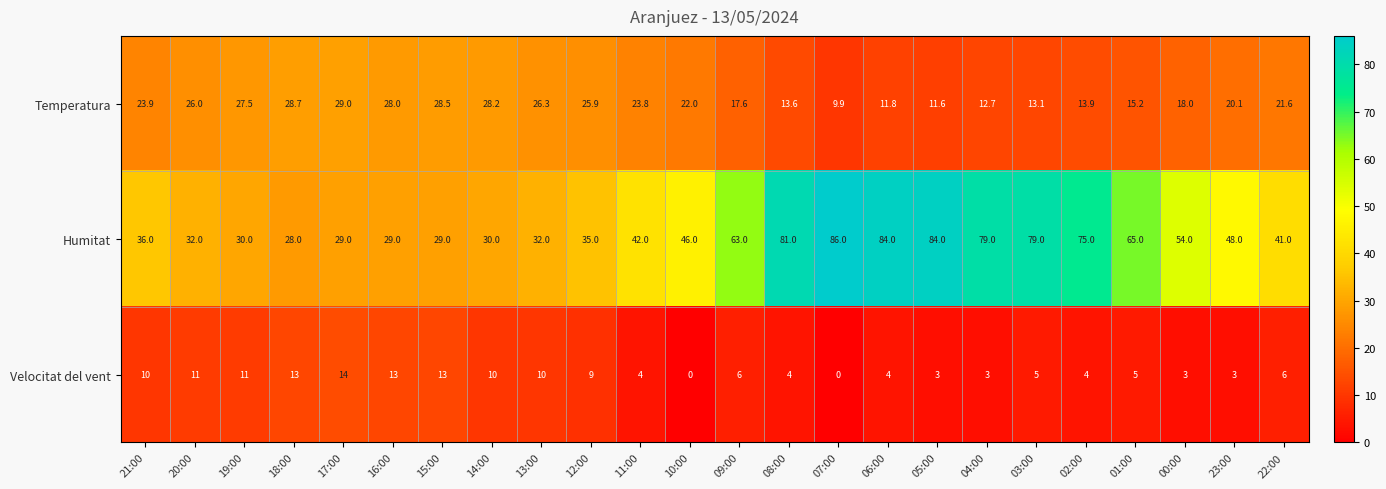

What is the difference between the Velocitat del vent values at 21:00 and 23:00?

7.0